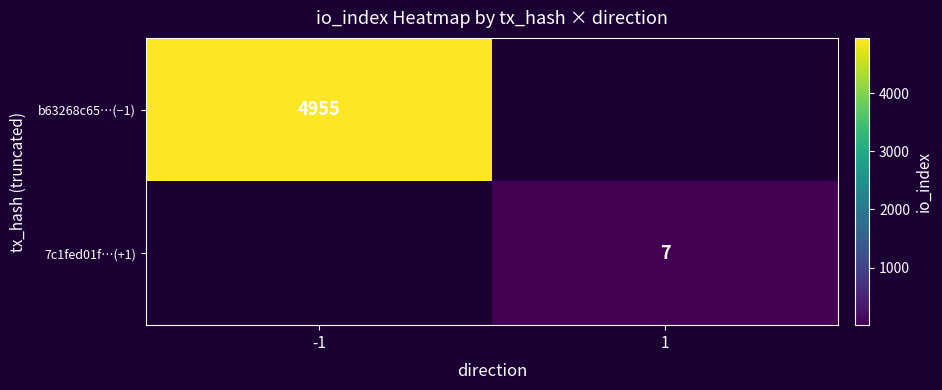

True or false: 7c1fed01f…(+1) has a value of 7 at 1.

True